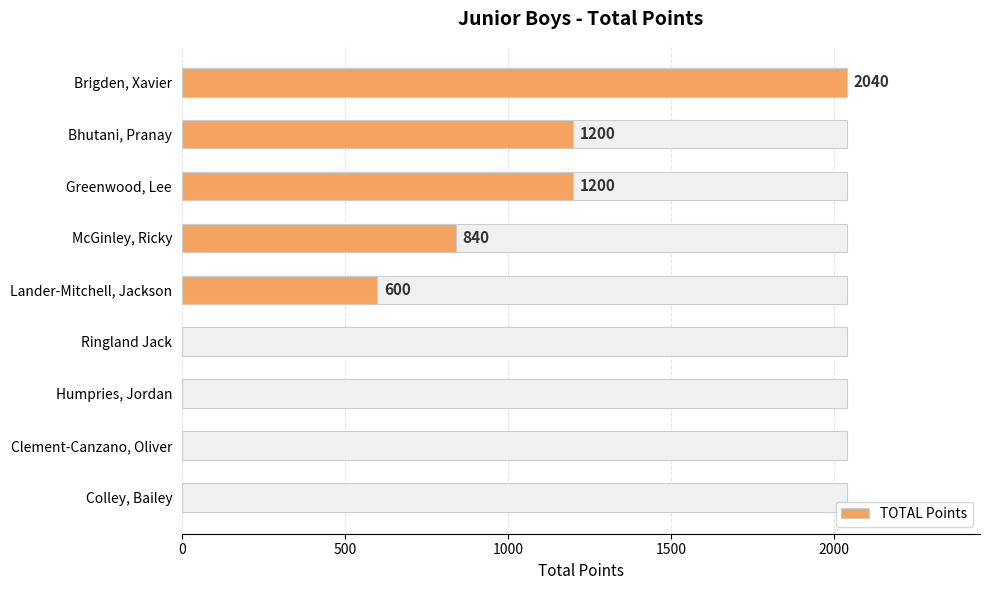

How many bars are there in total?

9